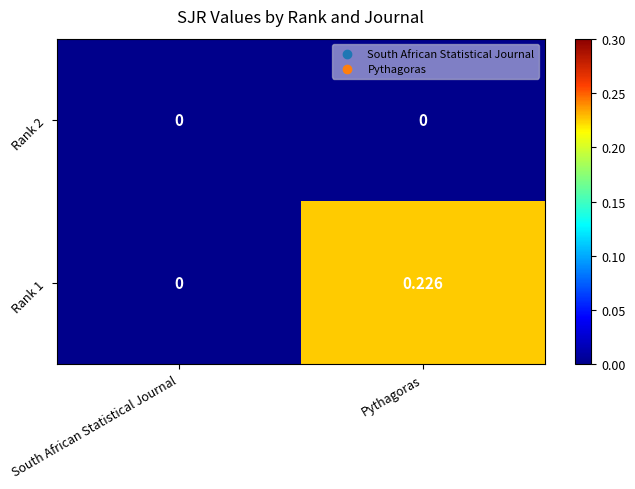

Which series changed the most between South African Statistical Journal and Pythagoras?

Rank 1